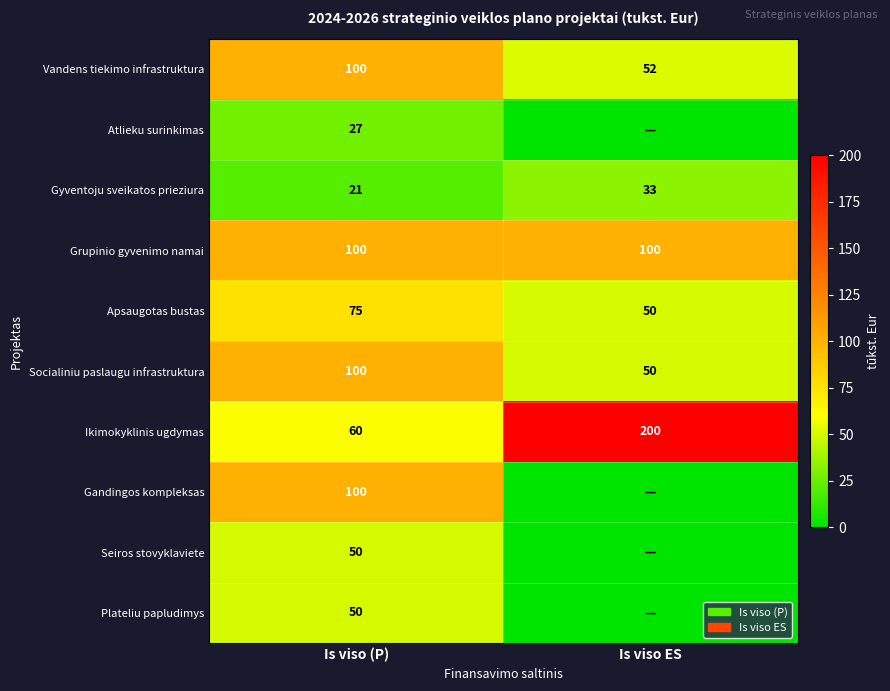

What is the highest value of the Vandens tiekimo infrastruktura series?

100